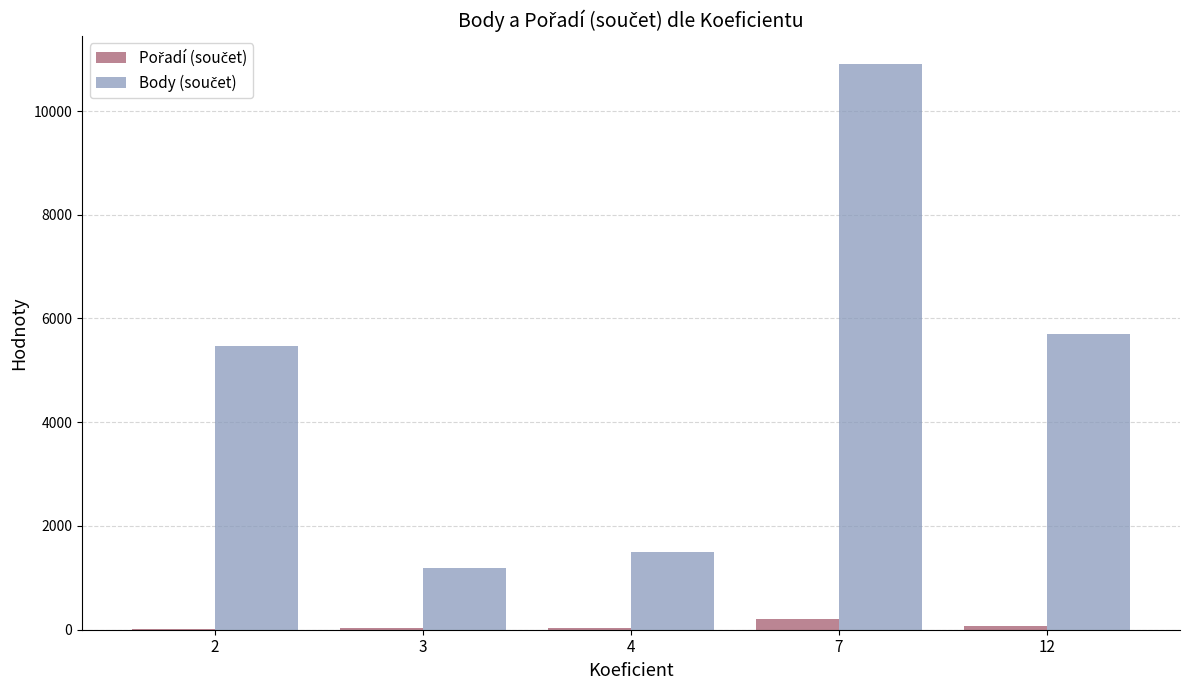

How many series are shown in this chart?

2